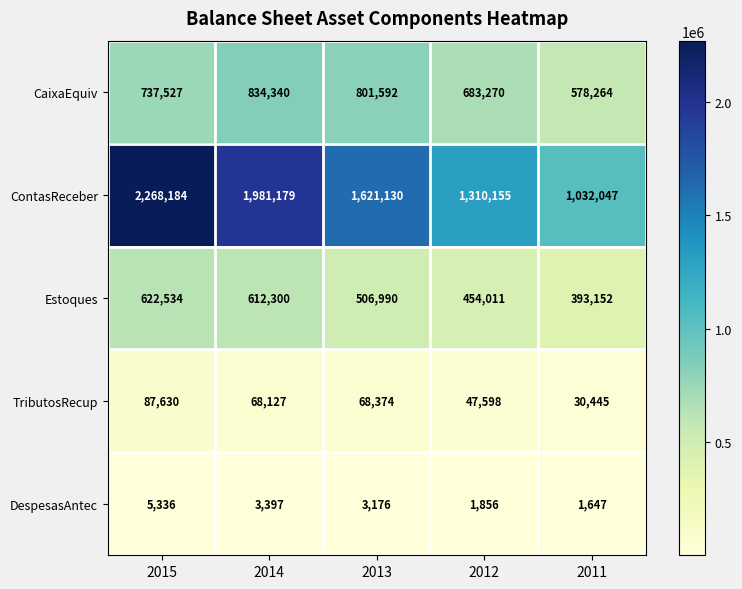

What is the smallest value displayed?

1647